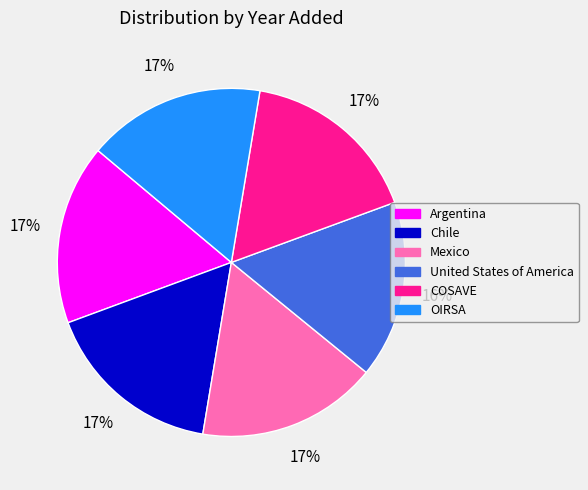

To the nearest percent, what is the average slice percentage?

17%